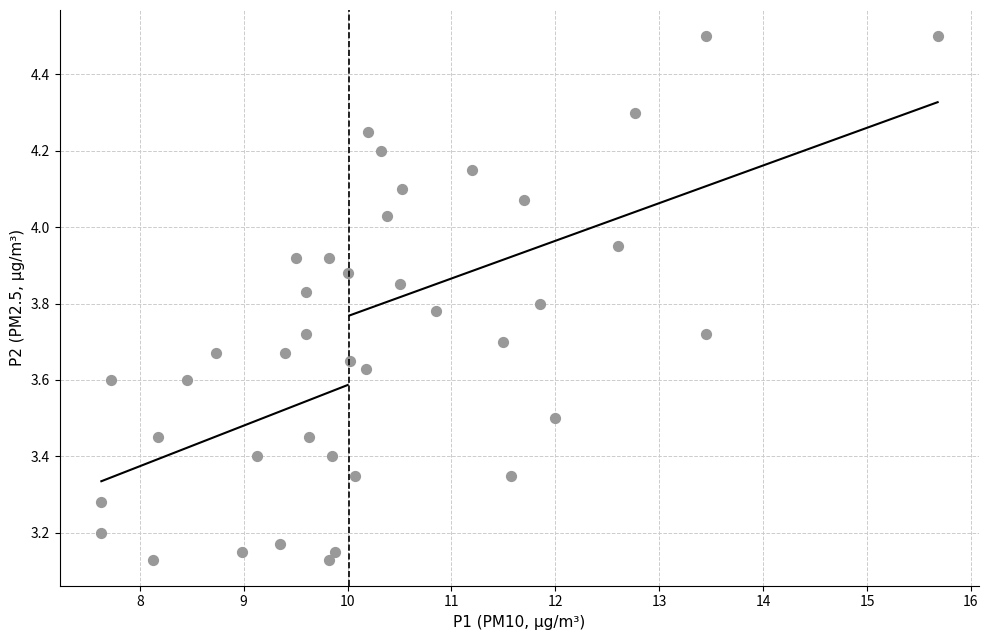

What is the range of X values (max minus min)?

8.1